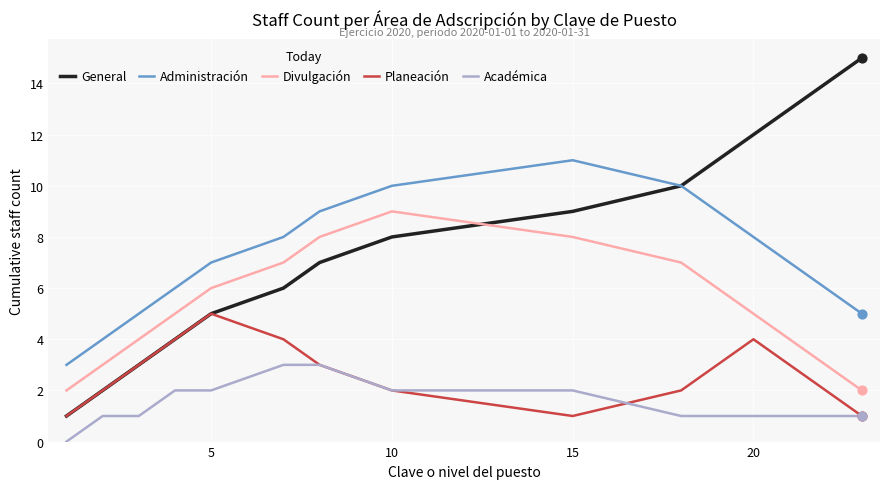

Which series has the widest spread of values?

General